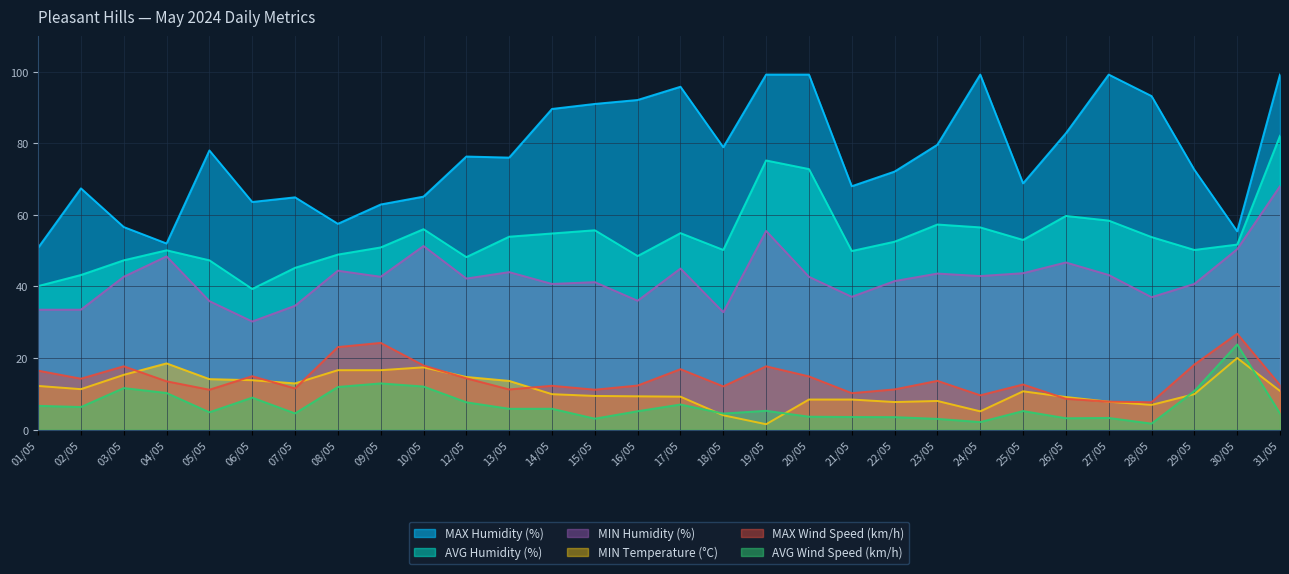

Which series changed the most between 12/05 and 20/05?

AVG Humidity (%)